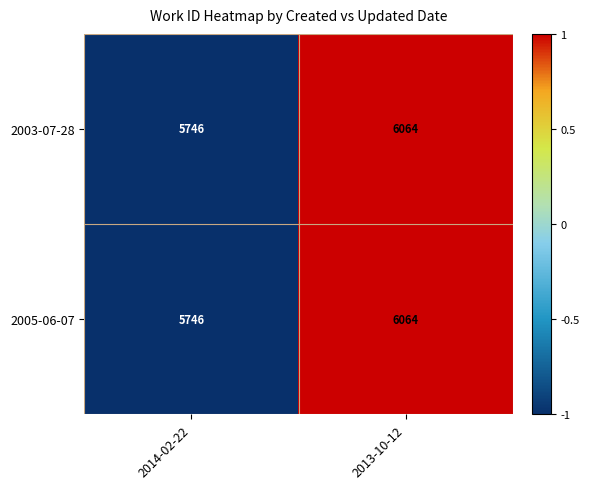

List the labels in order of 2005-06-07 value, smallest first.

2014-02-22, 2013-10-12